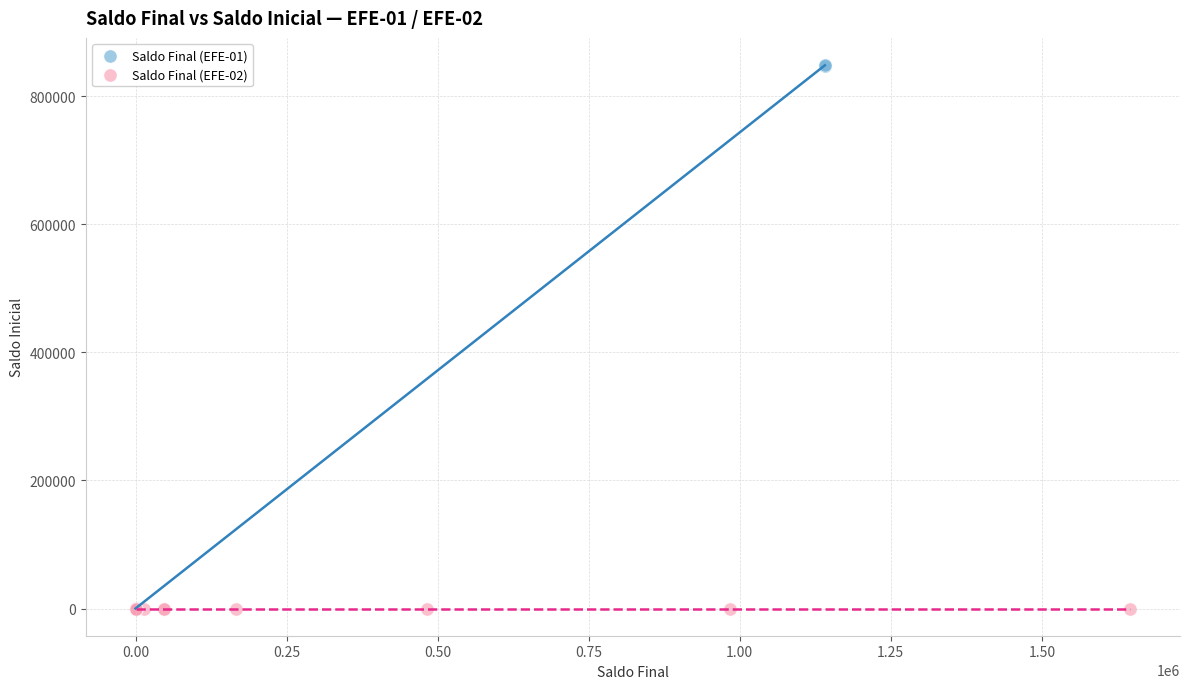

Which series reaches the maximum Y coordinate?

Saldo Final (EFE-01)